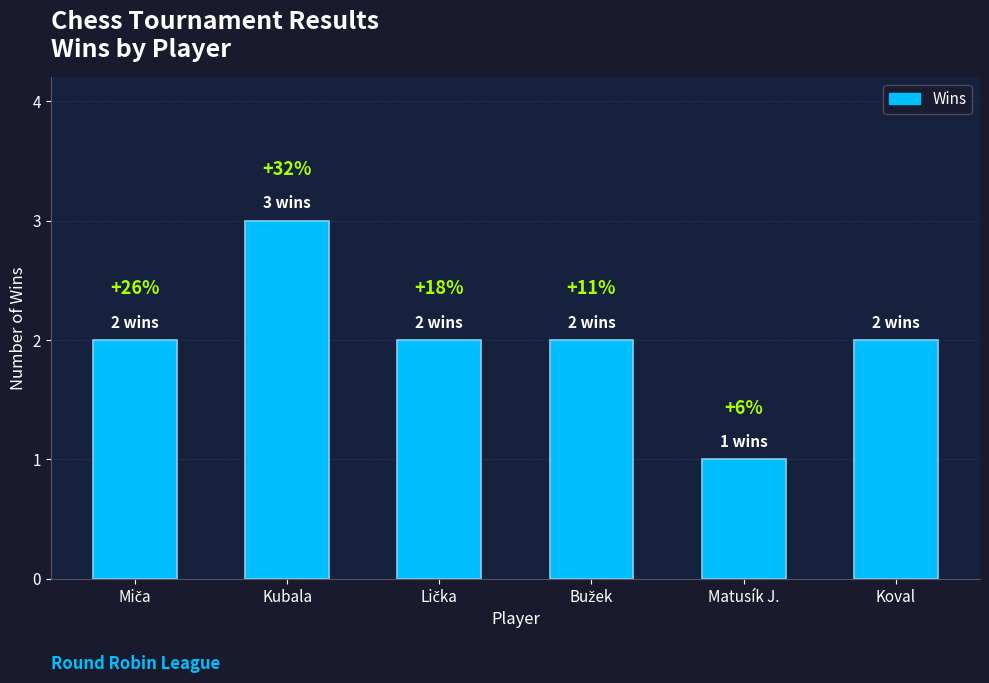

Does the chart contain any negative values?

No